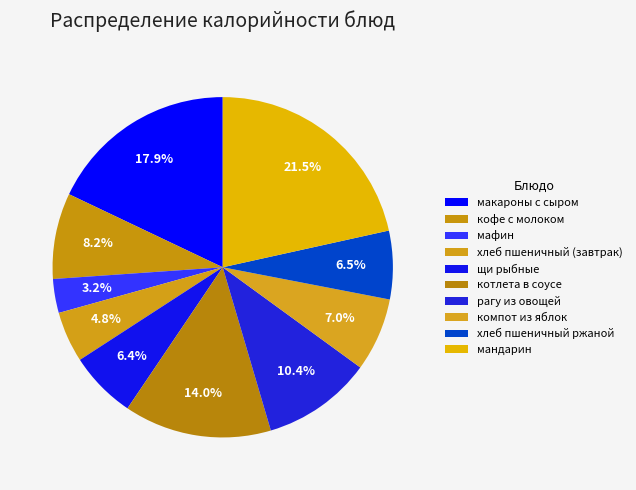

Does макароны с сыром account for over 50% of the chart?

No